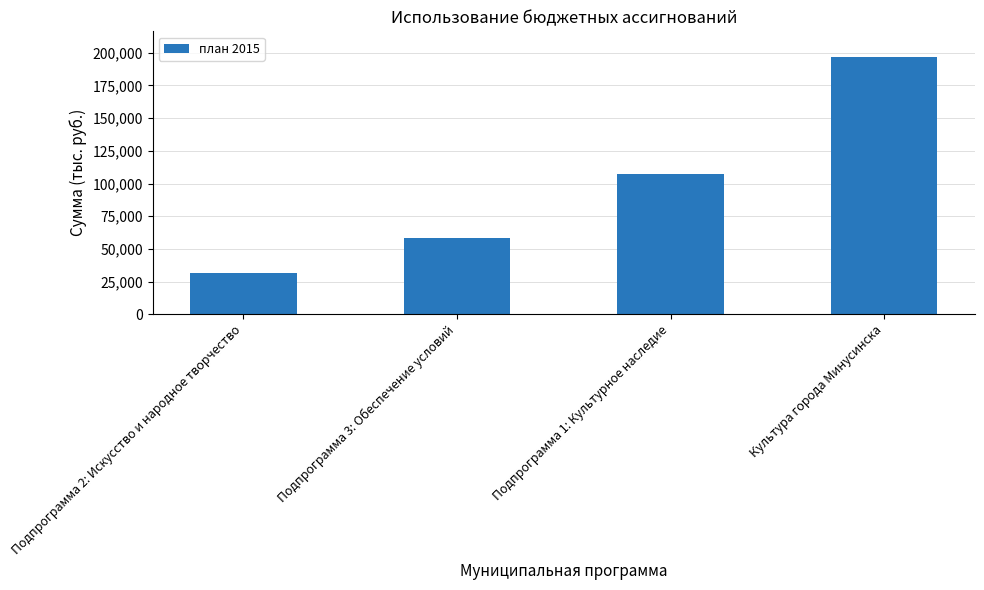

Is it true that the value at Культура города Минусинска is 196714.0?

True